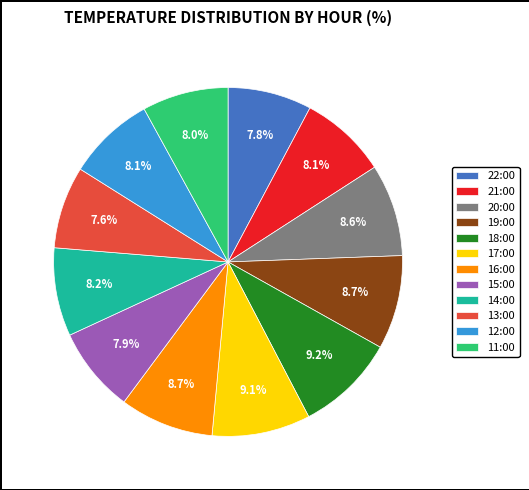

Approximately how many times larger is the value at 14:00 compared to 12:00?

1.0